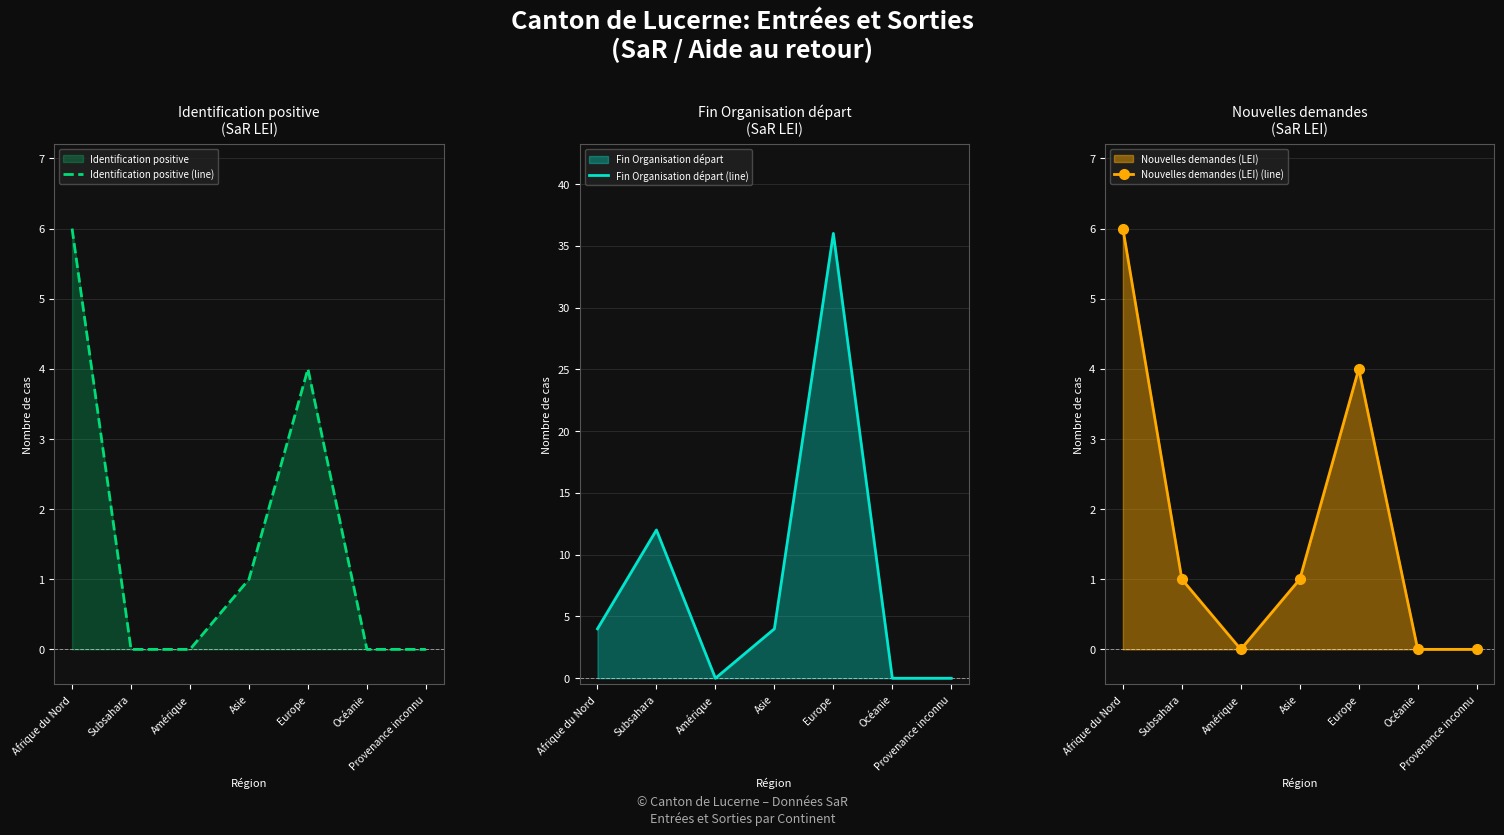

List the labels in order of Fin Organisation départ (line) value, smallest first.

Amérique, Océanie, Provenance inconnu, Afrique du Nord, Asie, Subsahara, Europe